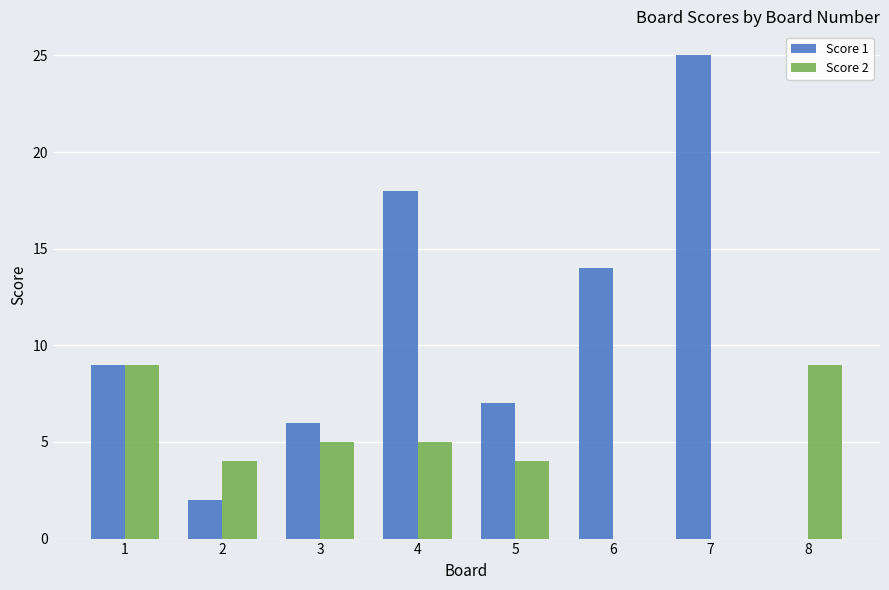

At which category is the sum across all series the highest?

7